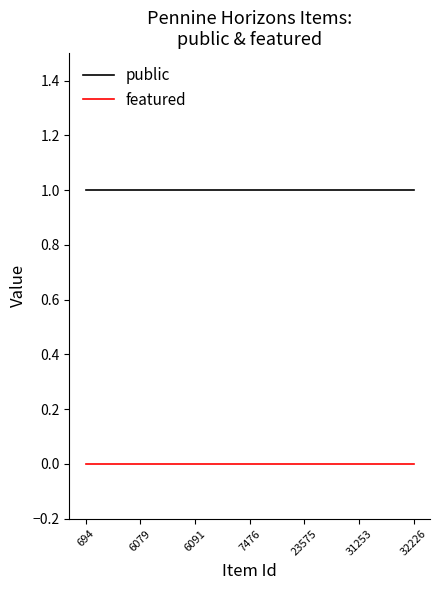

Rank the series by their average value, from highest to lowest.

public, featured